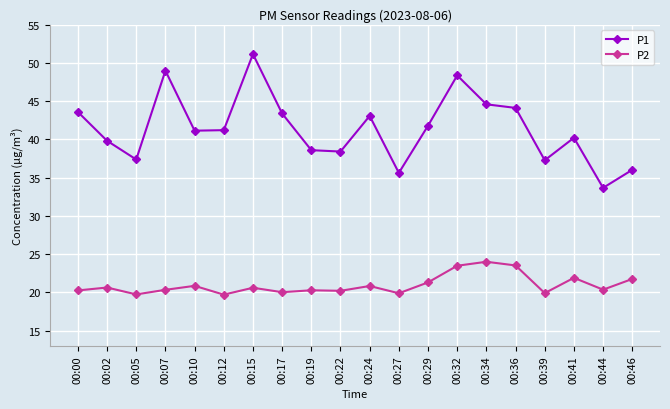

What is the difference between the highest and lowest values at 00:17?

23.4